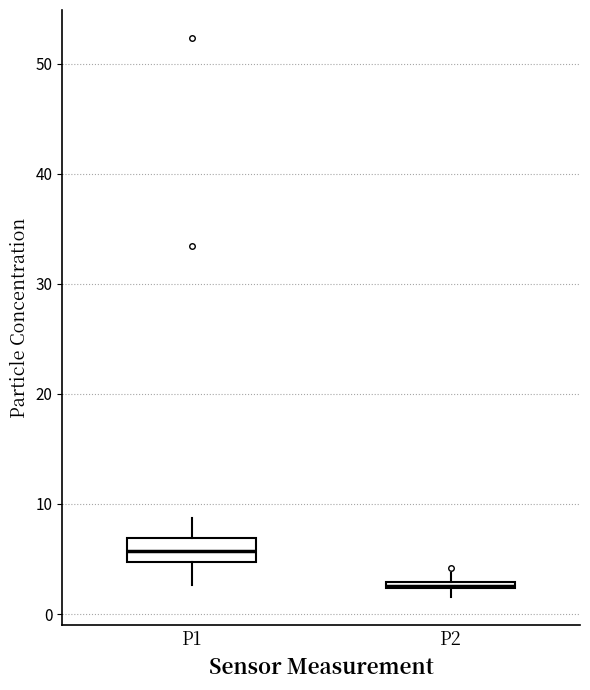

Where does the lower whisker of the box for P1 end on the y-axis? The values are not printed on the chart, so give them approximately, as read against the axis.

3